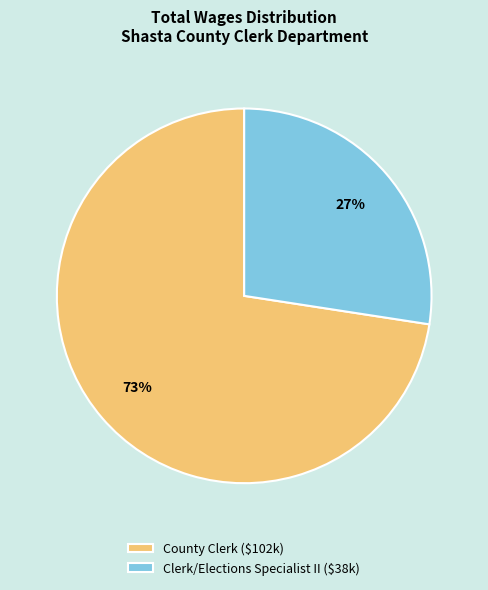

Between County Clerk and Clerk/Elections Specialist II, which is larger?

County Clerk